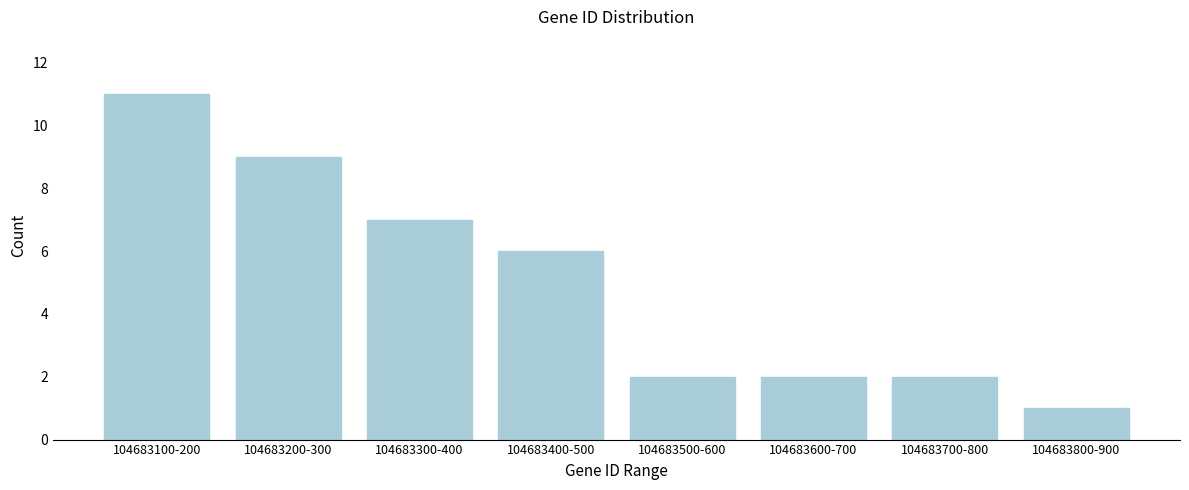

Reading left to right, transcribe all the data shown in this chart.

104683100-200=11	104683200-300=9	104683300-400=7	104683400-500=6	104683500-600=2	104683600-700=2	104683700-800=2	104683800-900=1